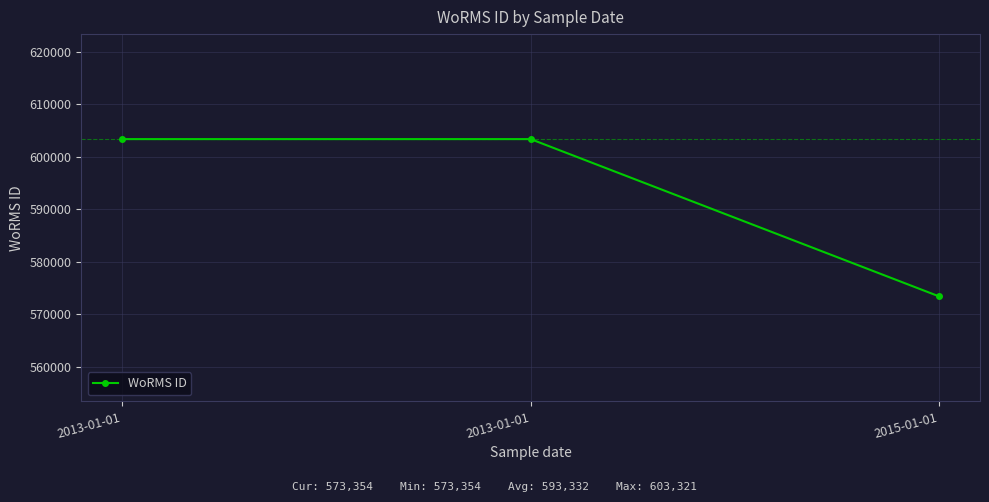

True or false: the data shows 1083786 at 2013-01-01.

False